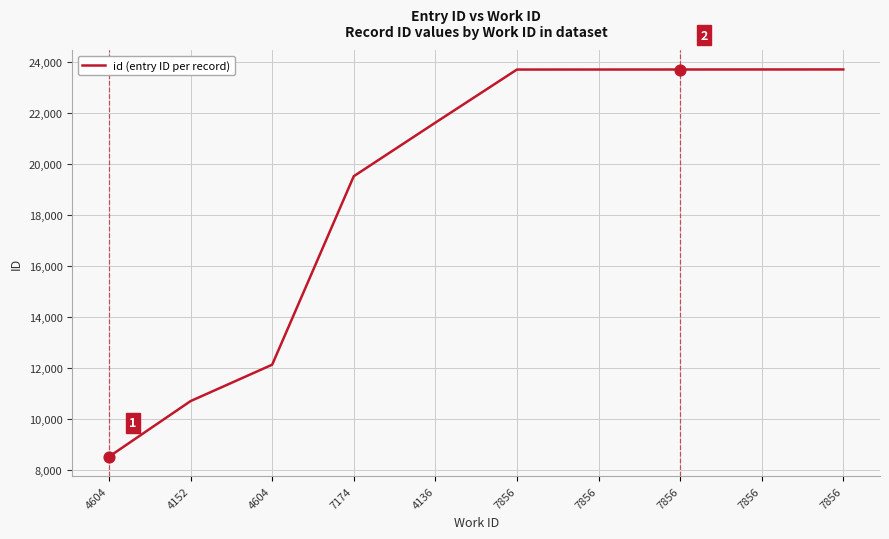

Which has a higher value, 7856 or 7856?

7856